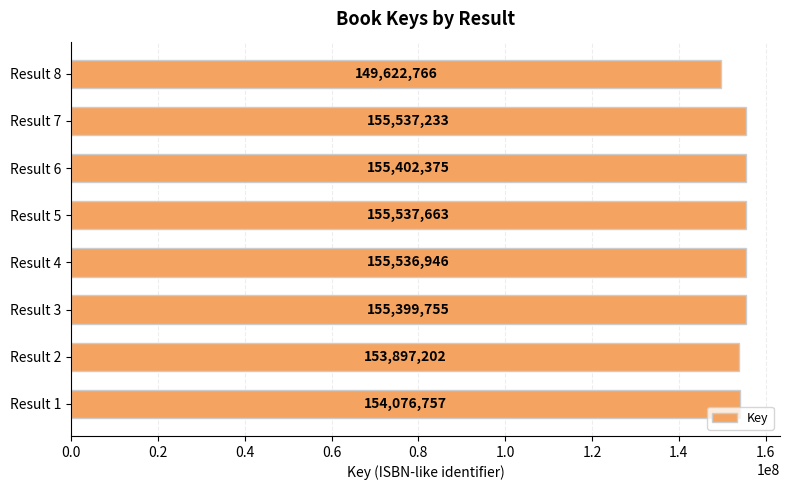

What is the difference between the second highest and second lowest values?

1640031